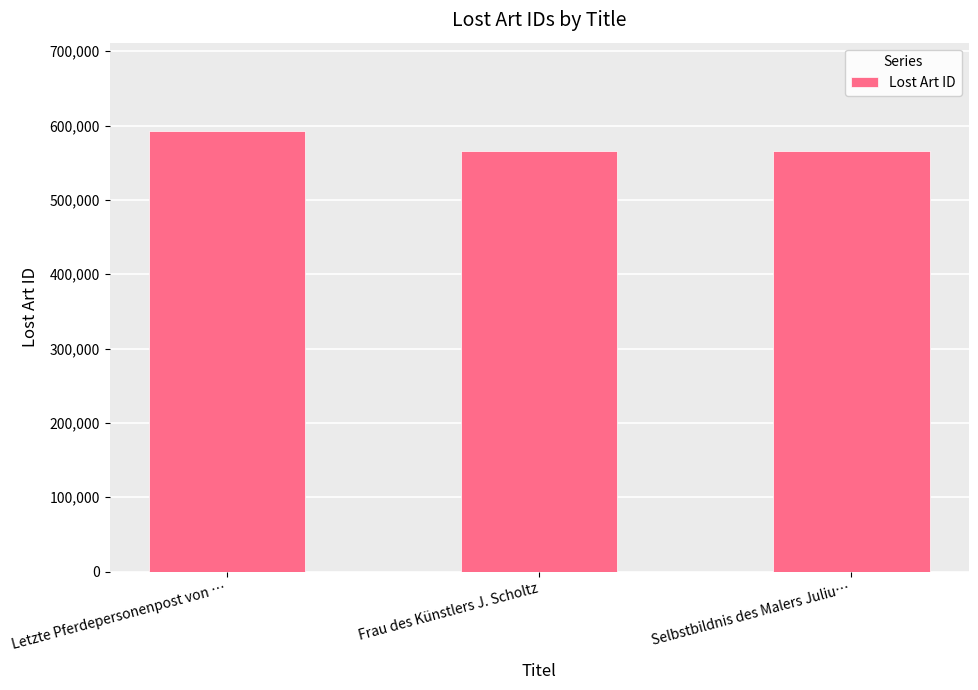

Count the number of data series in this chart.

1